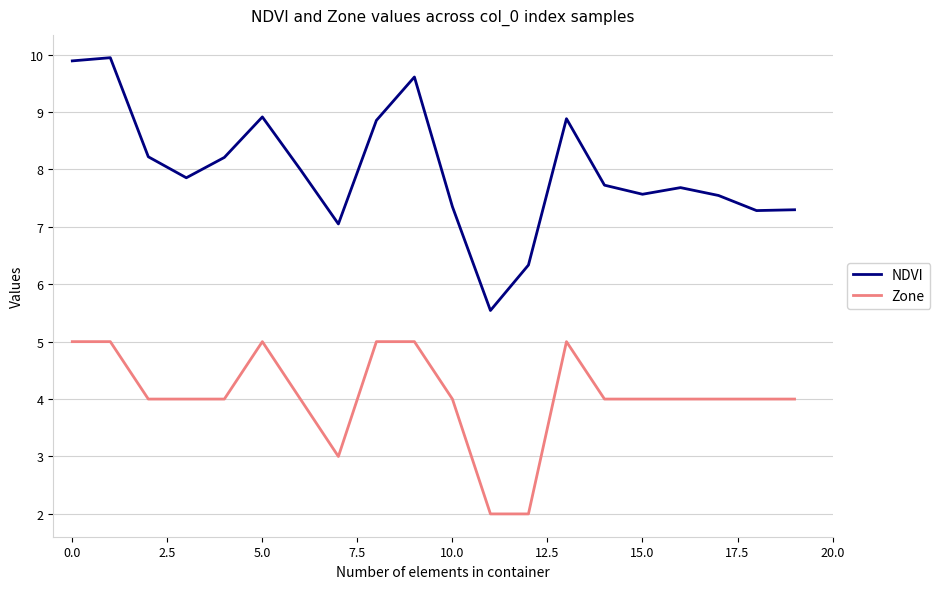

What is the minimum value shown in the chart?

2.0